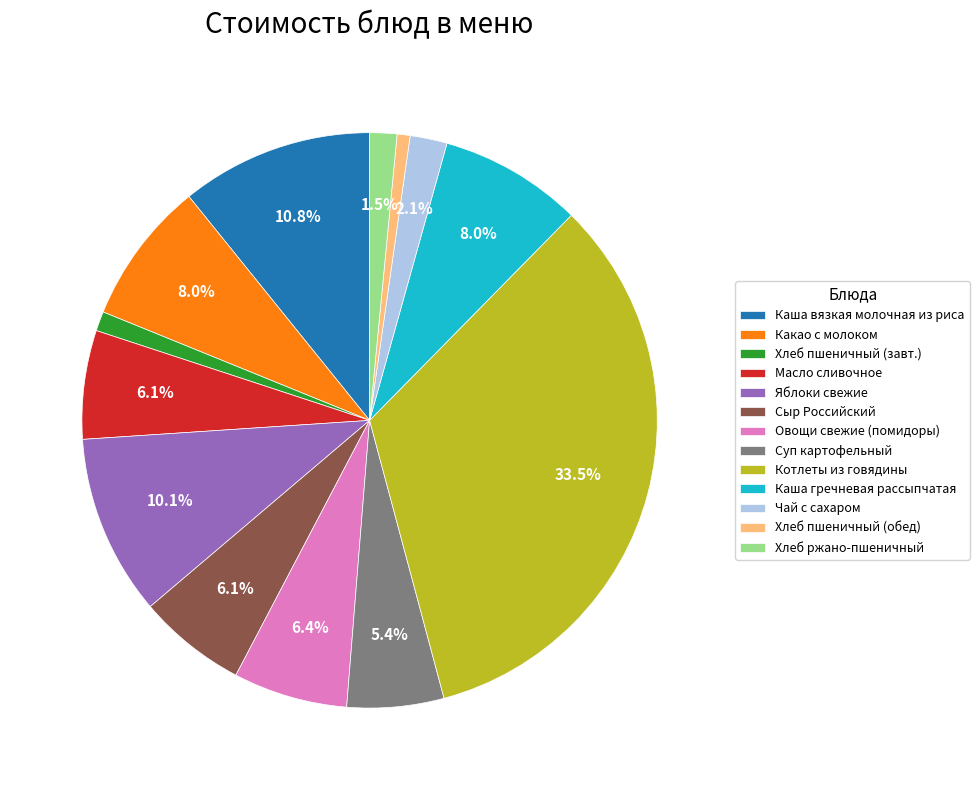

Which has a higher value, Какао с молоком or Каша вязкая молочная из риса?

Каша вязкая молочная из риса